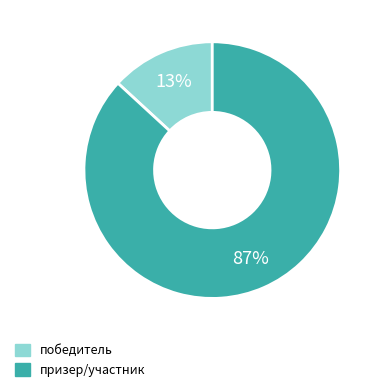

Is it true that призер/участник is 87% of the pie?

True